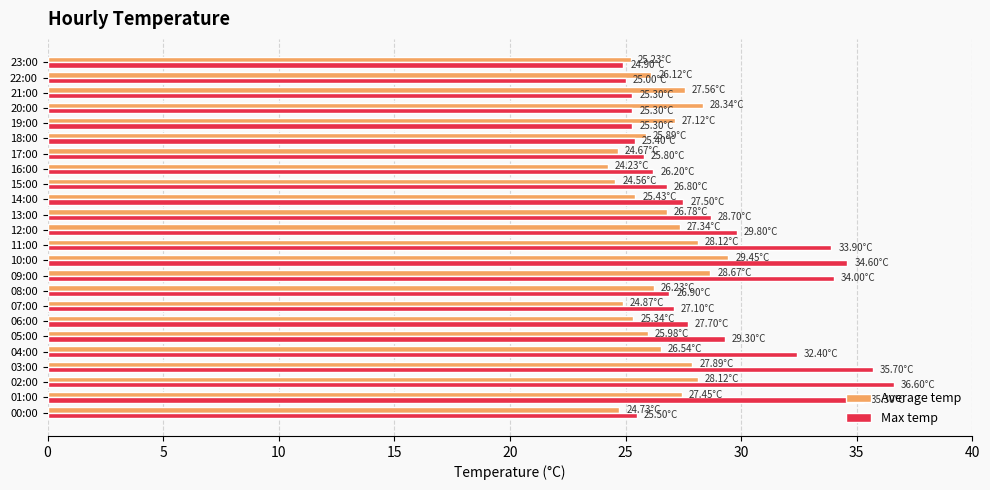

Which series has the largest range (max minus min)?

Max temp